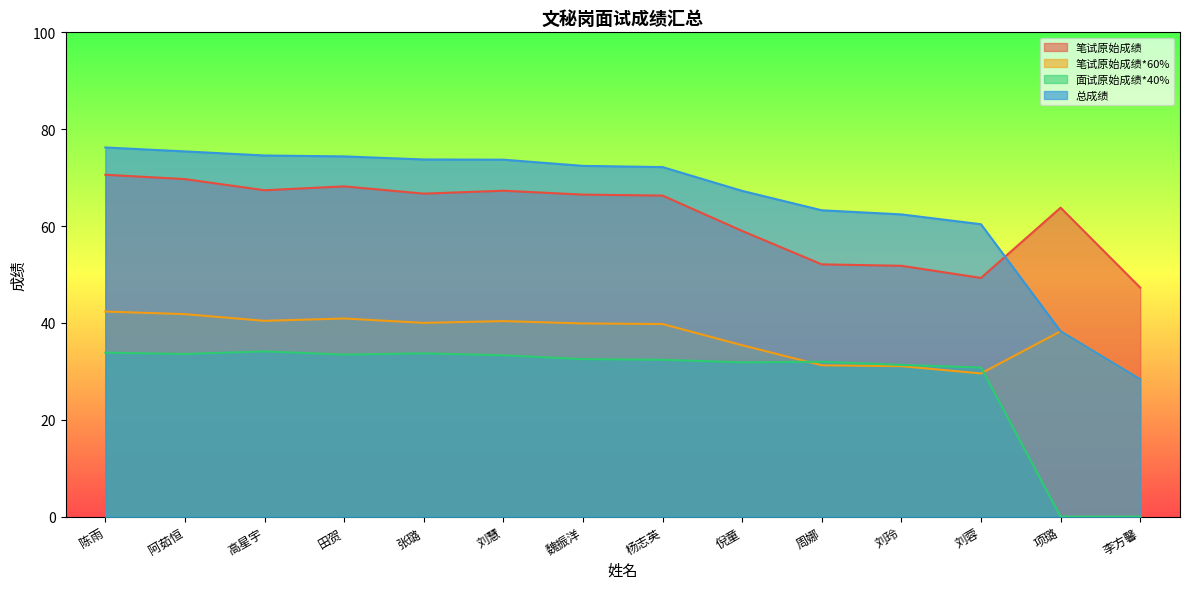

True or false: 面试原始成绩*40% and 总成绩 intersect in this chart.

False